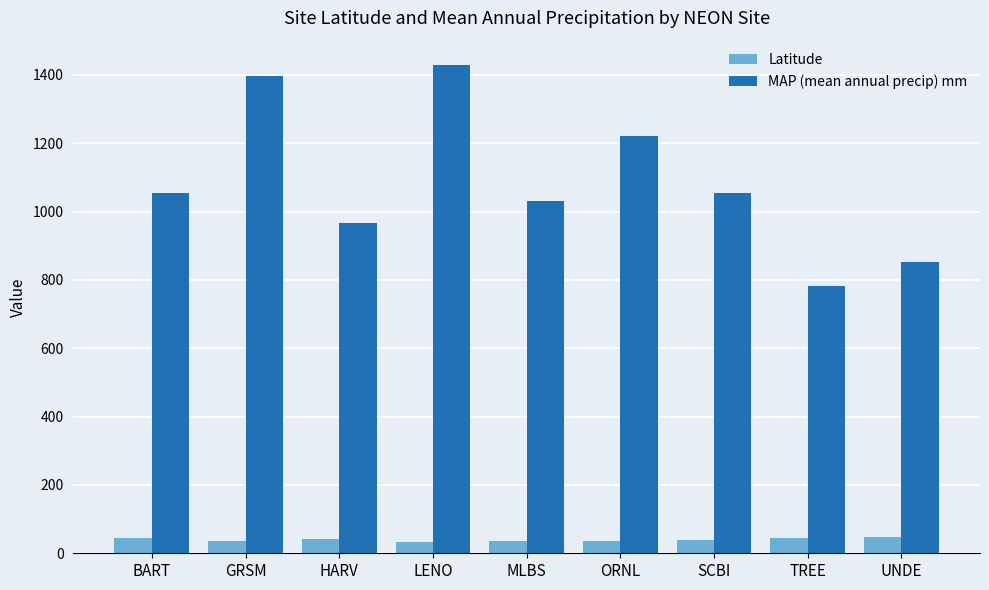

Which series changed the most between GRSM and ORNL?

MAP (mean annual precip) mm